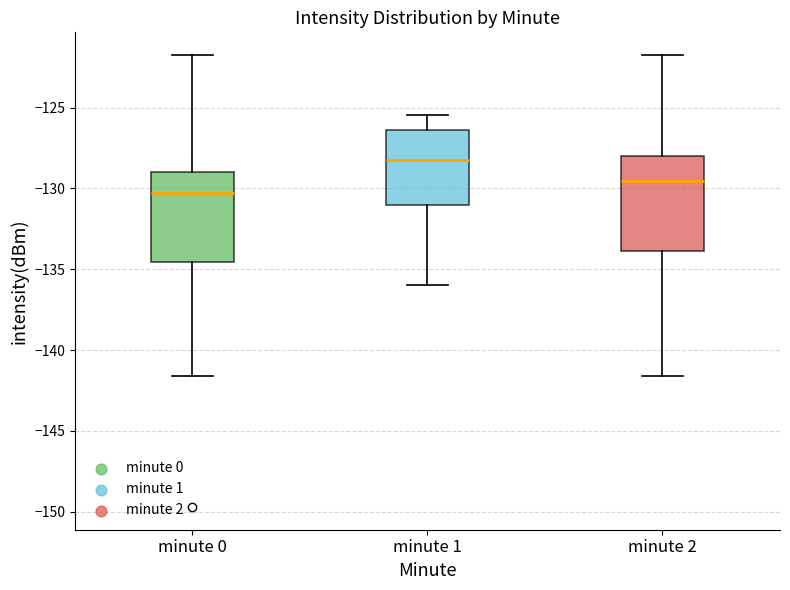

Which box's median line is the lowest?

minute 0